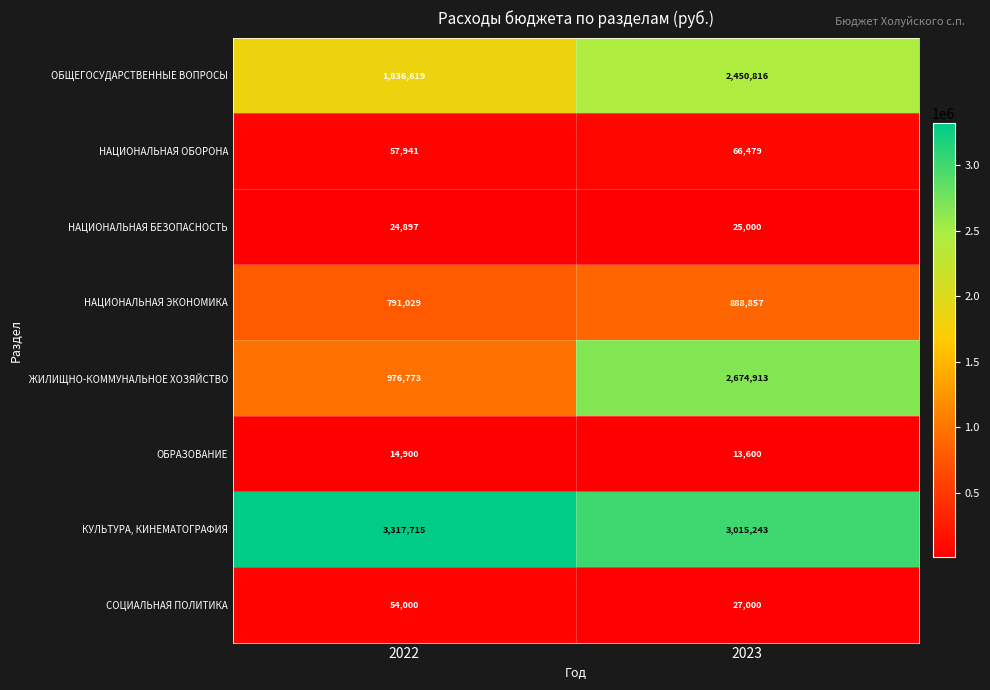

How many categories are shown in the chart?

2